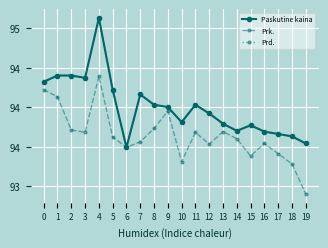

What is the value of the Paskutine kaina point at the 17th from the left?

93.7